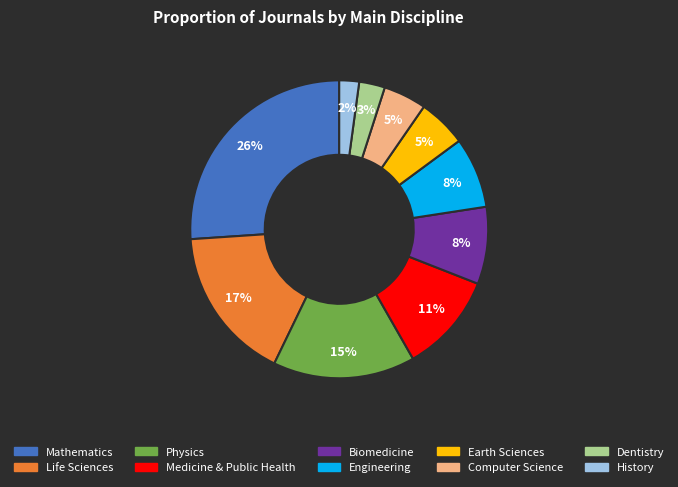

What is the ratio of the value at Computer Science to the value at Physics?

0.3